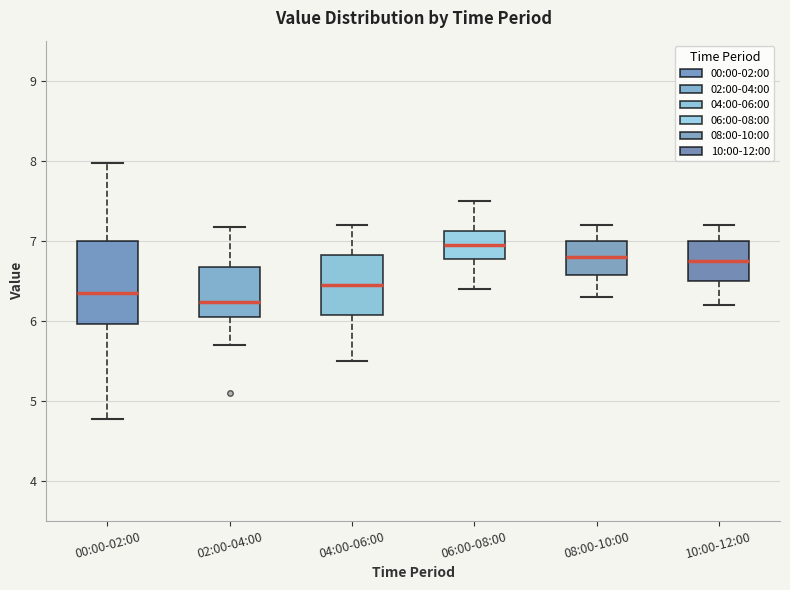

Reading left to right, read every box against the y-axis: the position of its median line, the range the box covers, and the ends of its whiskers. The values are not printed on the chart, so give them approximately, as read against the axis.

00:00-02:00: median 6.4, box 6.0 to 7.0, whiskers 4.8 to 8.0
02:00-04:00: median 6.2, box 6.1 to 6.7, whiskers 5.7 to 7.2
04:00-06:00: median 6.5, box 6.1 to 6.8, whiskers 5.5 to 7.2
06:00-08:00: median 7.0, box 6.8 to 7.1, whiskers 6.4 to 7.5
08:00-10:00: median 6.8, box 6.6 to 7.0, whiskers 6.3 to 7.2
10:00-12:00: median 6.8, box 6.5 to 7.0, whiskers 6.2 to 7.2